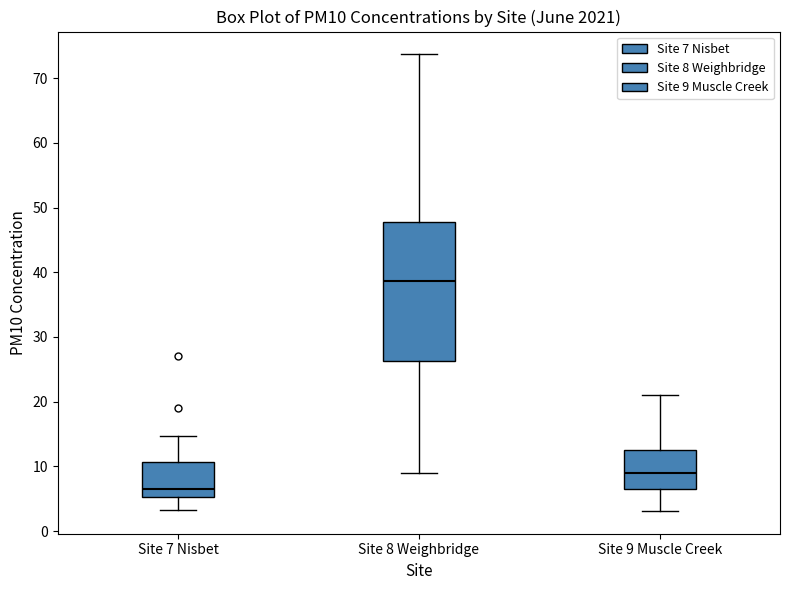

Comparing the boxes themselves (not the whiskers), which one is the tallest?

Site 8 Weighbridge